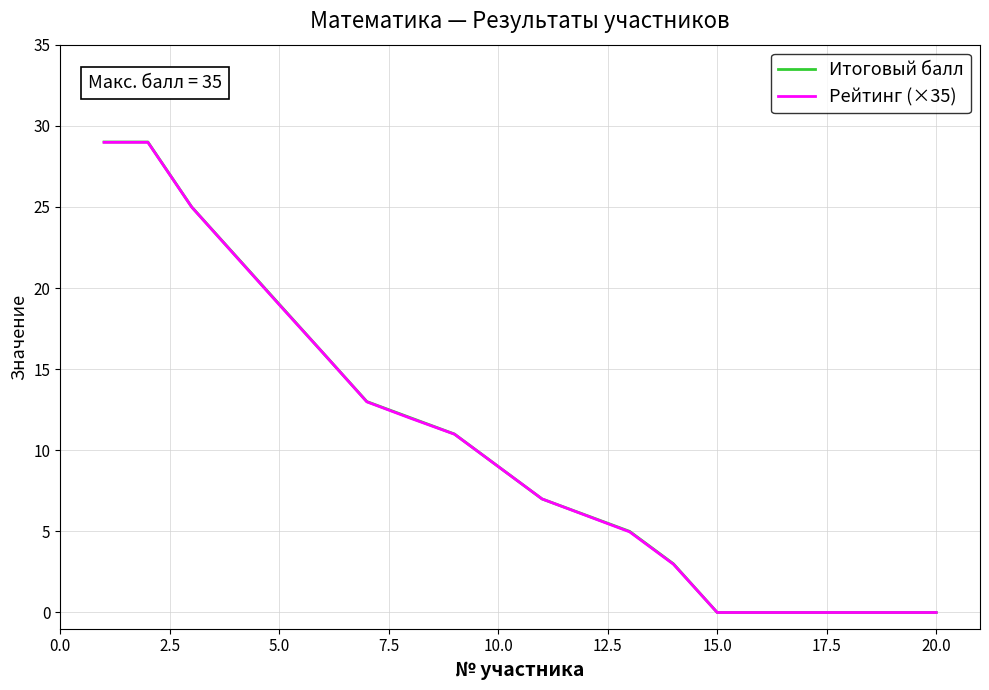

Which series has the largest range (max minus min)?

Итоговый балл